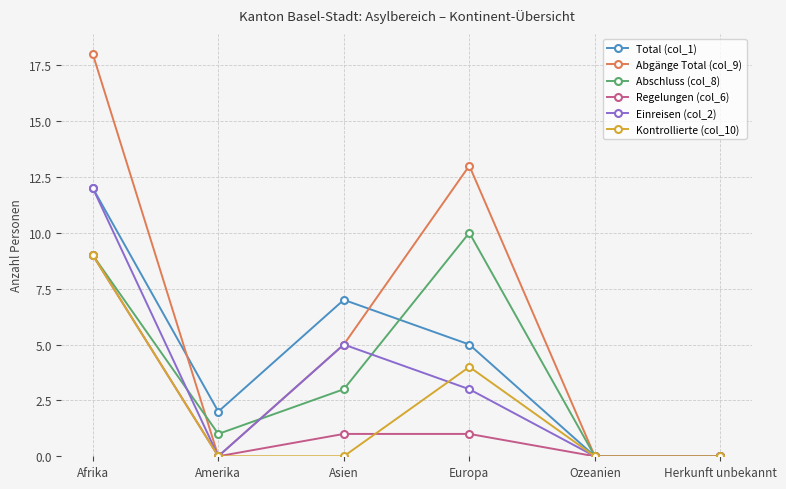

Reading left to right, extract all data points from this chart.

Total (col_1): 12	2	7	5	0	0
Abgänge Total (col_9): 18	0	5	13	0	0
Abschluss (col_8): 9	1	3	10	0	0
Regelungen (col_6): 9	0	1	1	0	0
Einreisen (col_2): 12	0	5	3	0	0
Kontrollierte (col_10): 9	0	0	4	0	0